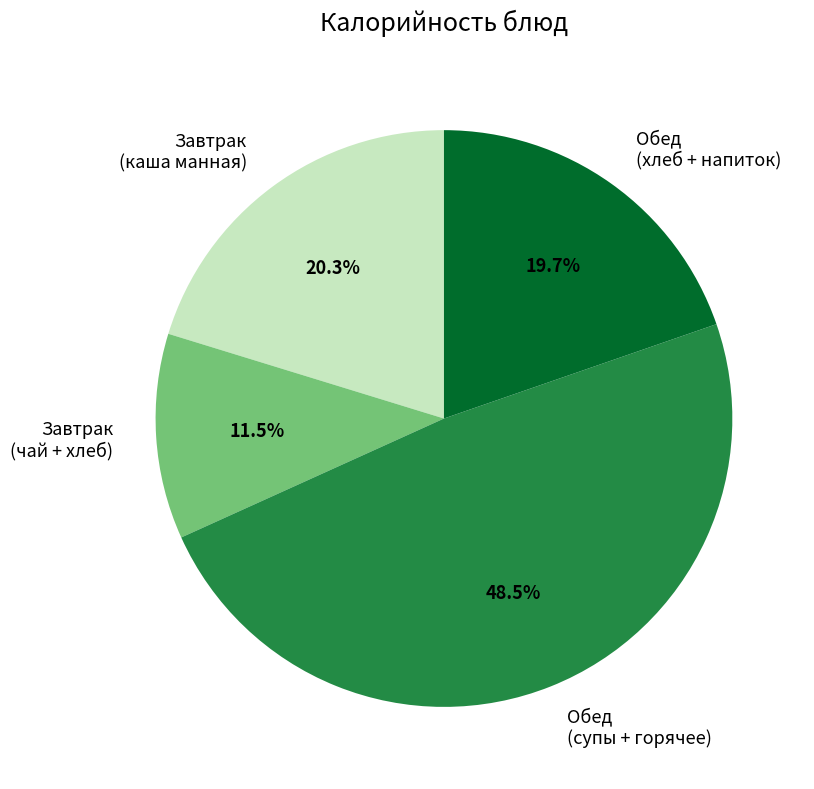

Count the number of slices in the pie.

4